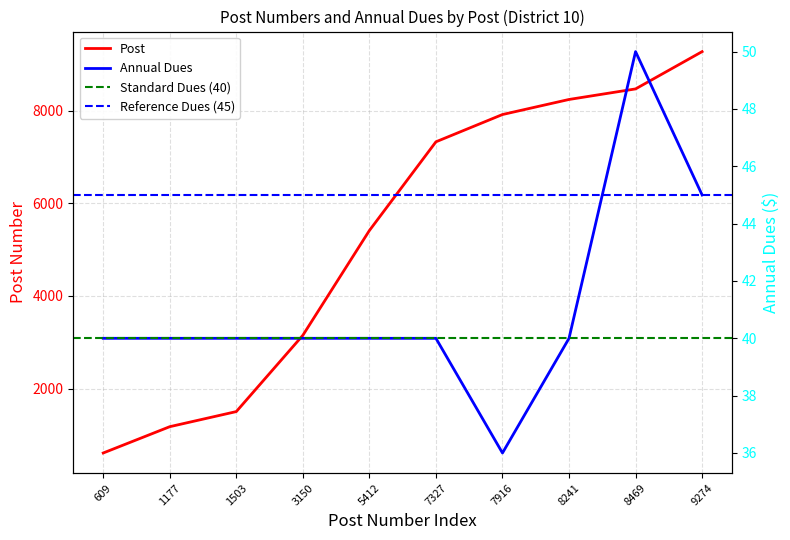

Is it true that Post equals 13670 at 9274?

False